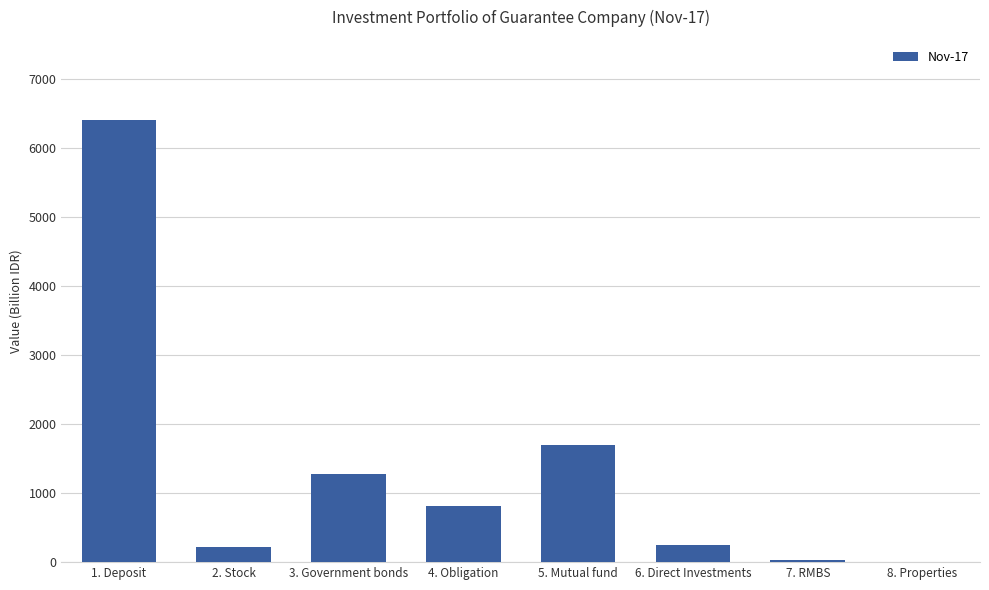

True or false: the data shows 0.0 at 8. Properties.

True